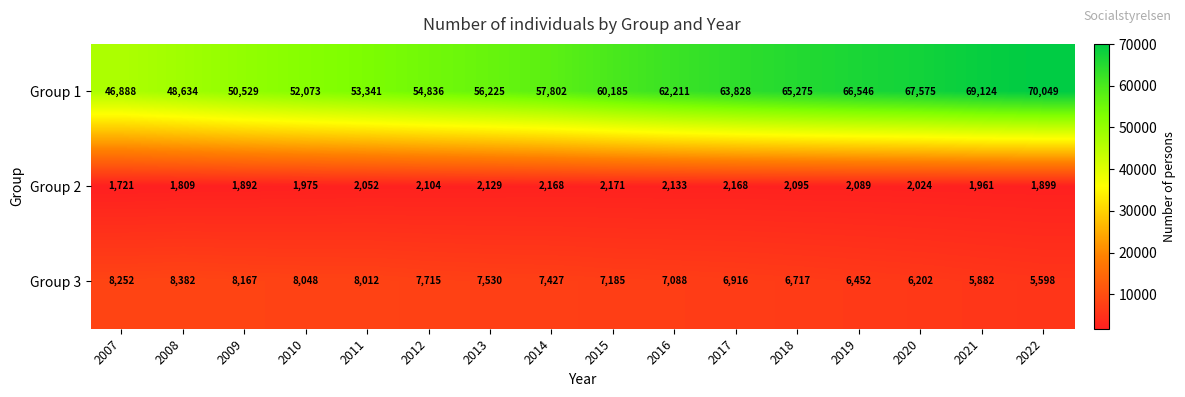

How many series are shown in this chart?

3